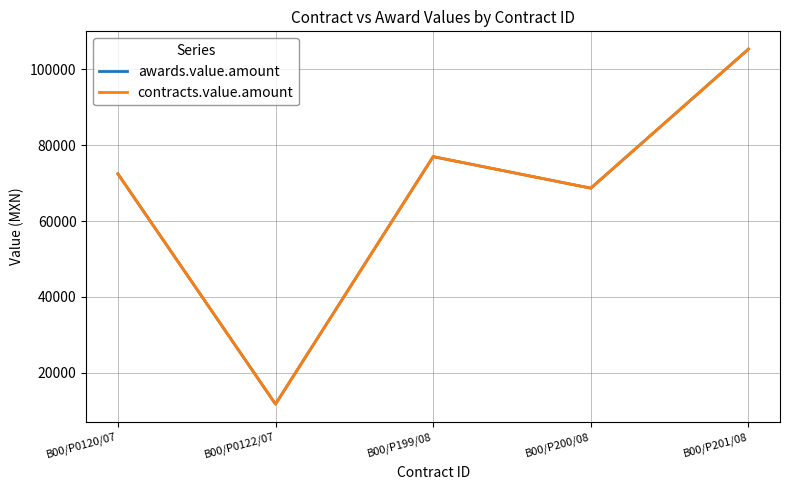

Which category has the lowest value in the awards.value.amount series?

B00/P0122/07